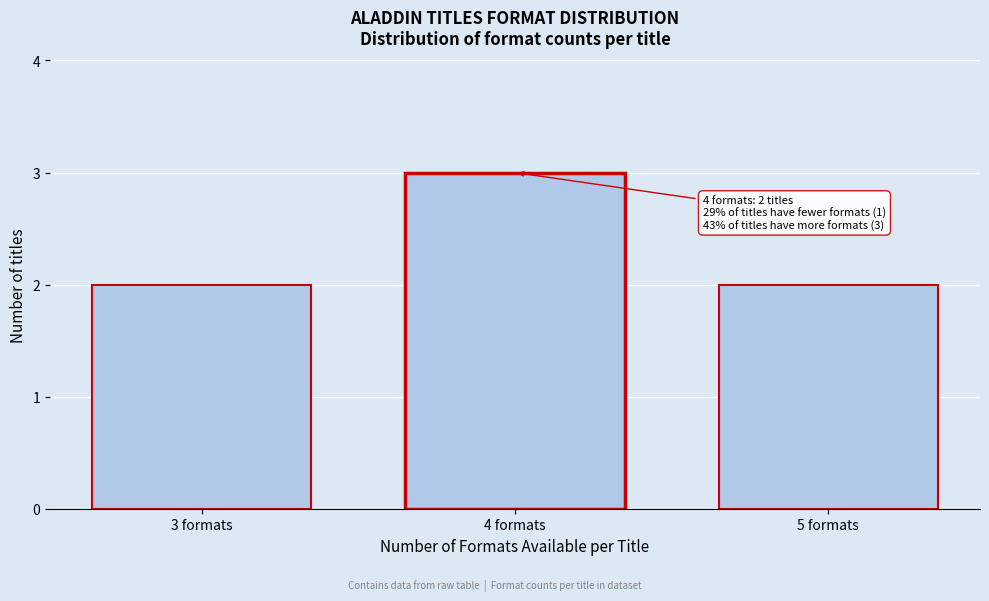

Reading right to left, list all the values displayed in this chart.

5 formats=2	4 formats=3	3 formats=2